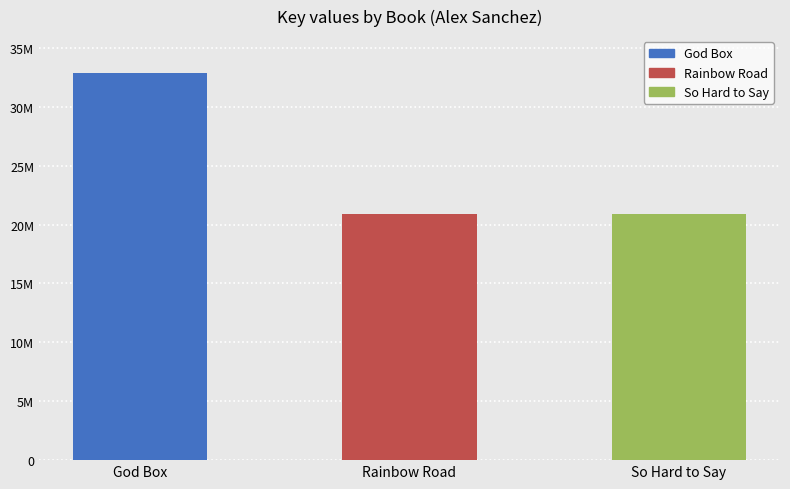

At which label is the value closest to 26919769?

Rainbow Road